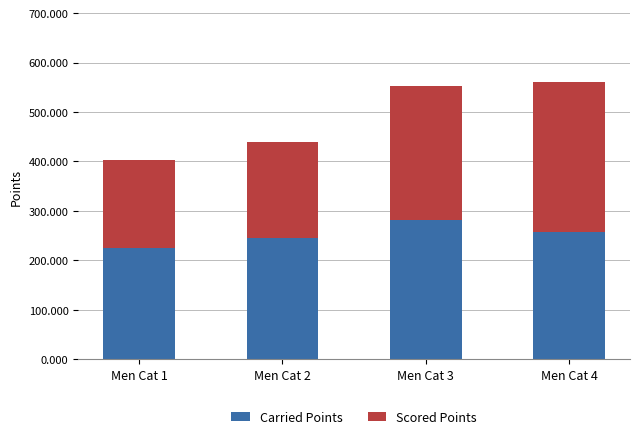

Reading left to right, what are the values for Carried Points?

Men Cat 1=225.5	Men Cat 2=245.0	Men Cat 3=280.9	Men Cat 4=257.0